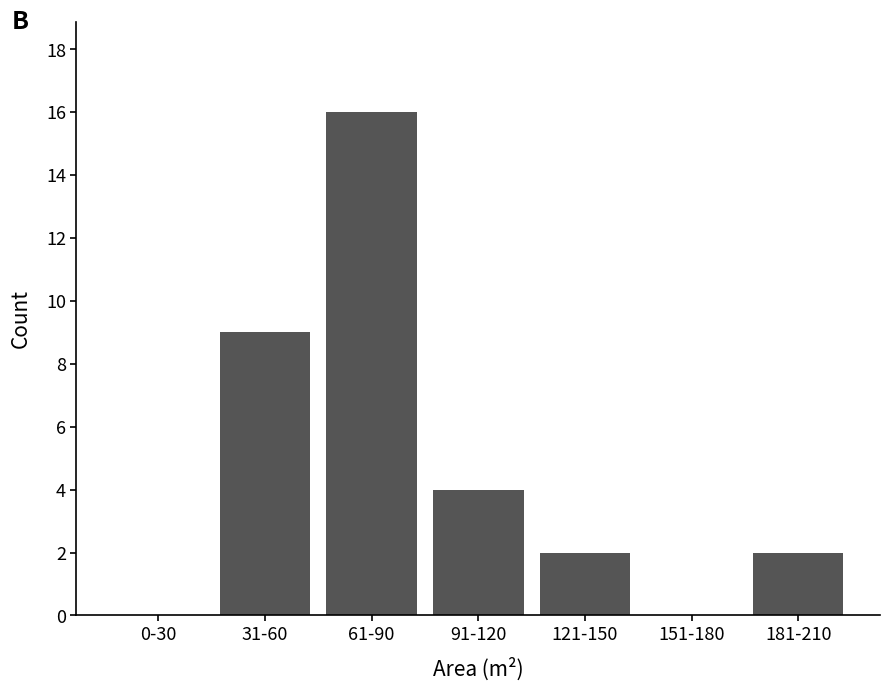

Reading left to right, extract all data points from this chart.

0-30=0	31-60=9	61-90=16	91-120=4	121-150=2	151-180=0	181-210=2